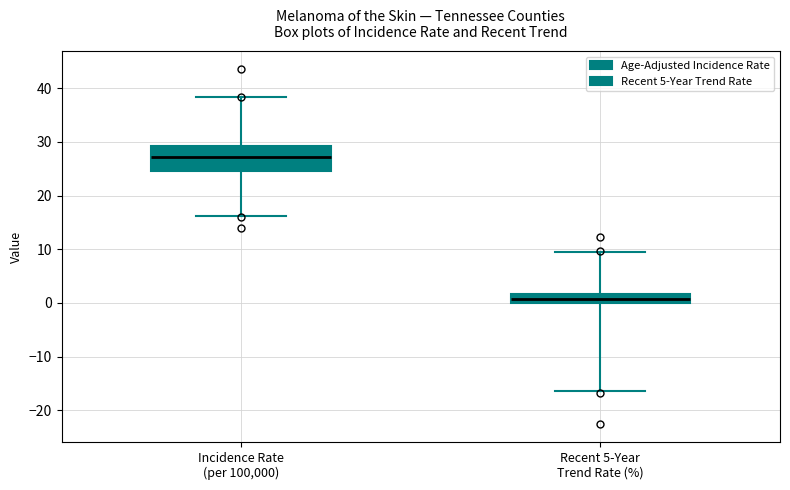

Reading left to right, read every box against the y-axis: the position of its median line, the range the box covers, and the ends of its whiskers. The values are not printed on the chart, so give them approximately, as read against the axis.

Incidence Rate (per 100,000): median 27, box 25 to 29, whiskers 16 to 38
Recent 5-Year Trend Rate (%): median 1, box 0 to 2, whiskers -16 to 9